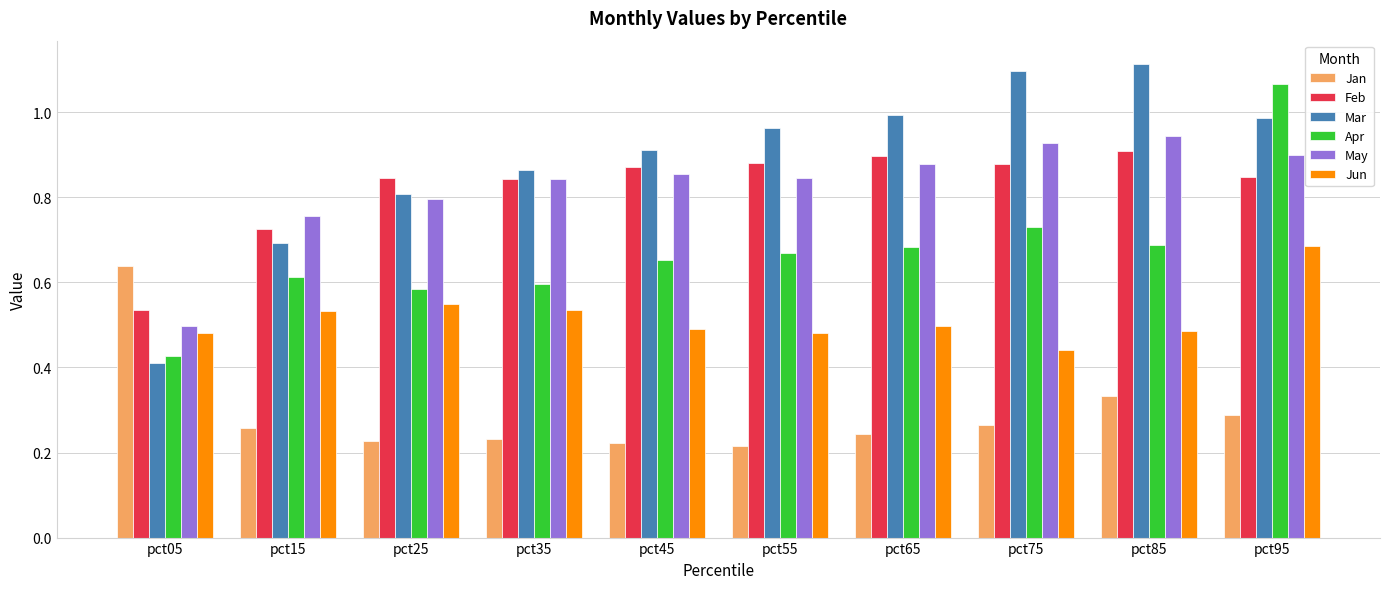

At which label does Mar reach its minimum?

pct05